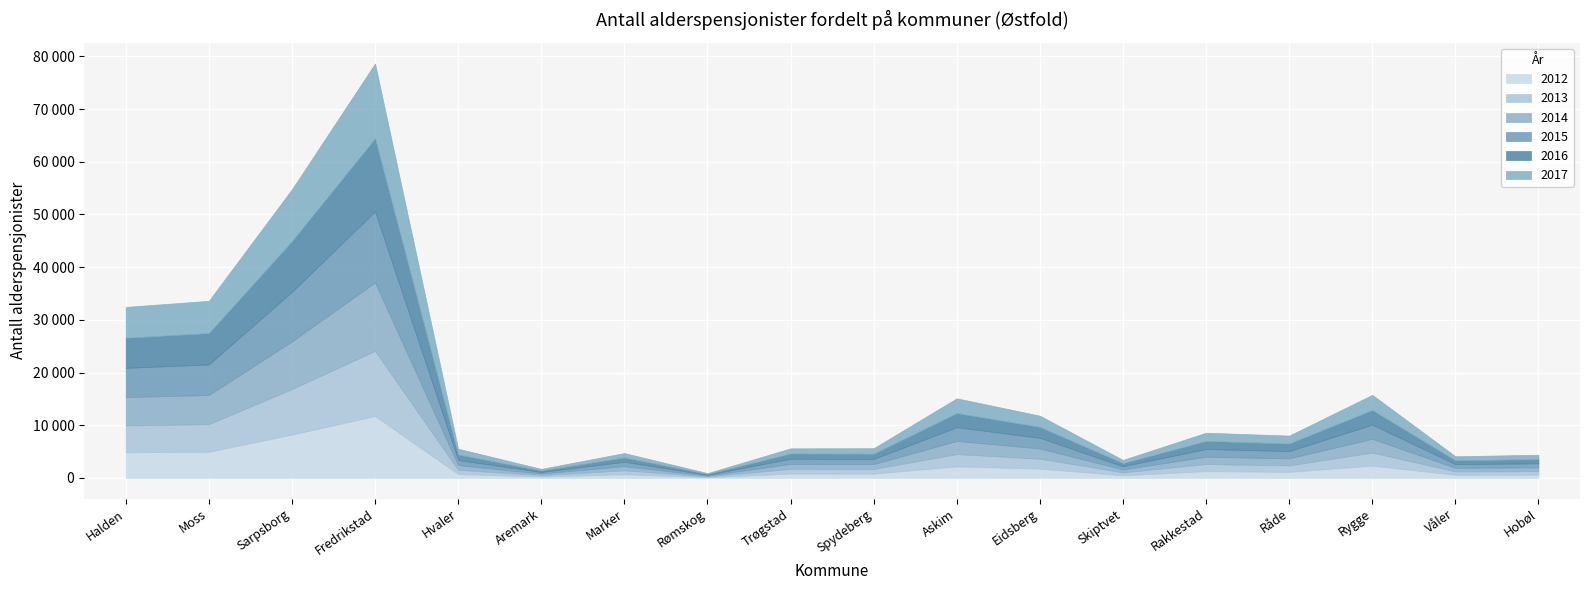

Which series changed the most between Rømskog and Eidsberg?

2017